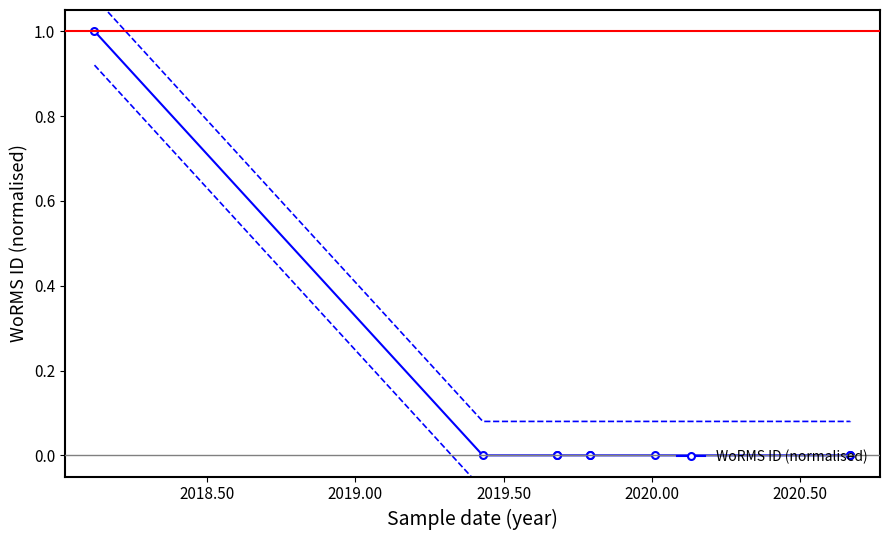

Is it true that the value at 2018.00 is 0.3?

False